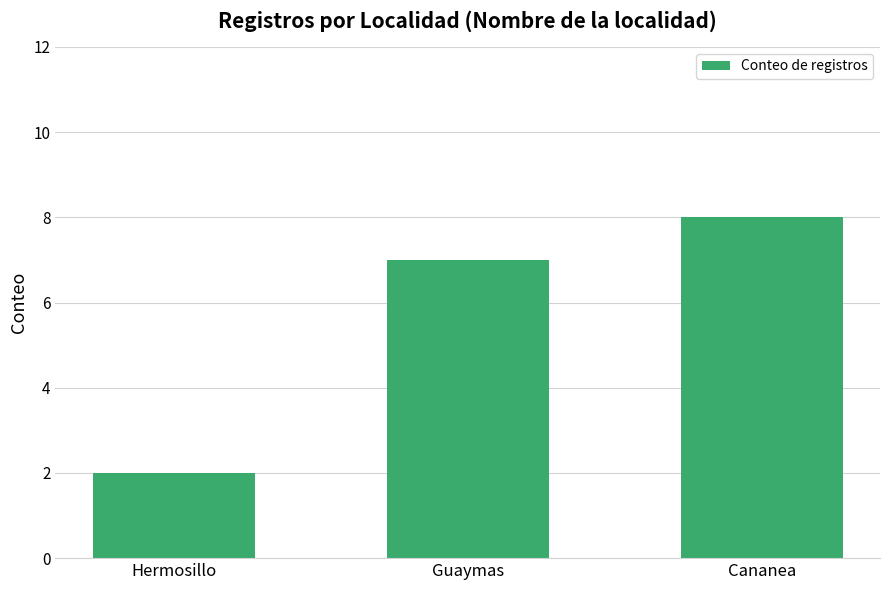

What is the label of the 2nd bar from the left?

Guaymas